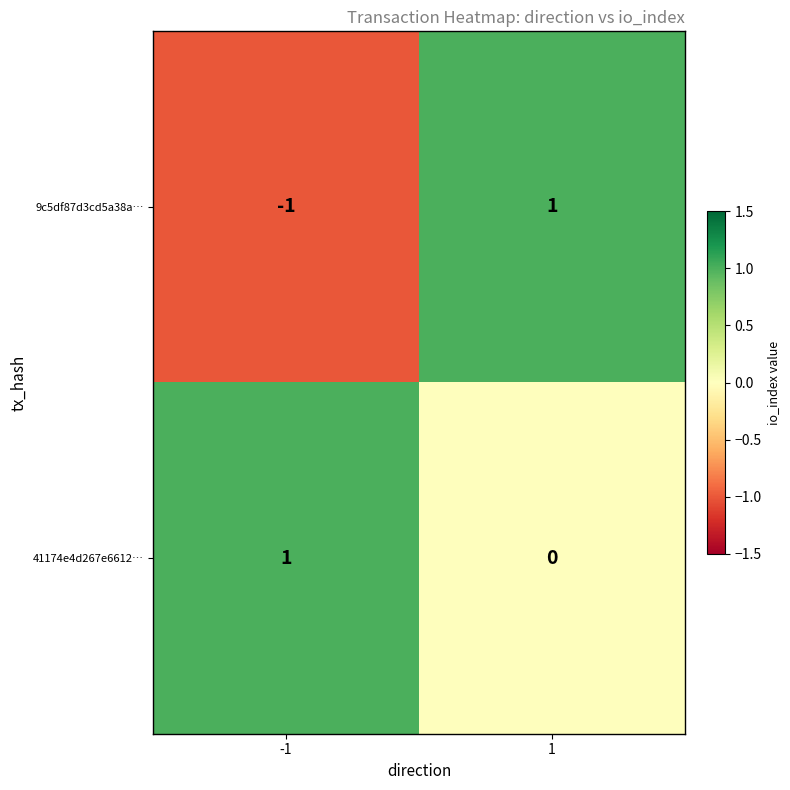

Is the value of 9c5df87d3cd5a38a… at -1 greater than the value of 41174e4d267e6612… at -1?

No